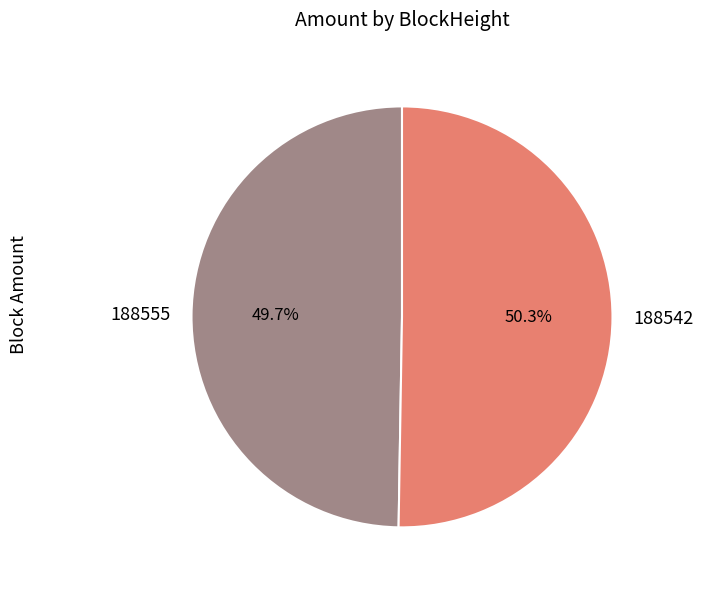

Is the sum of 188542 and 188555 greater than half?

Yes